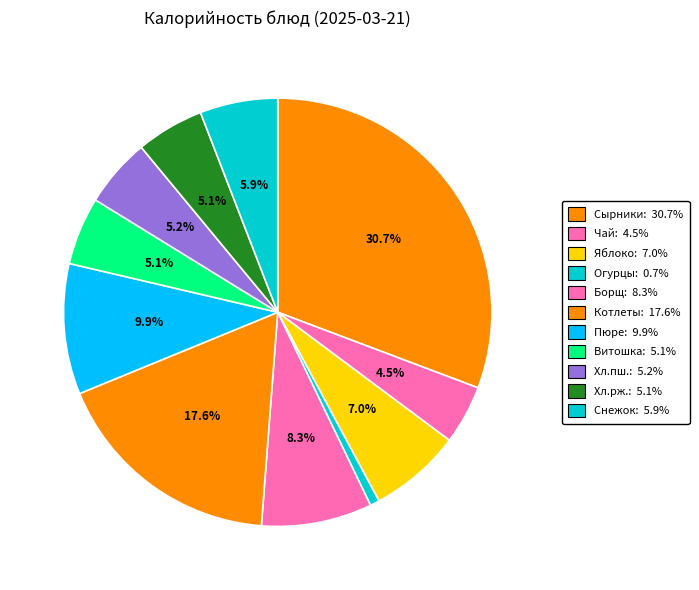

How many segments does this pie chart have?

11